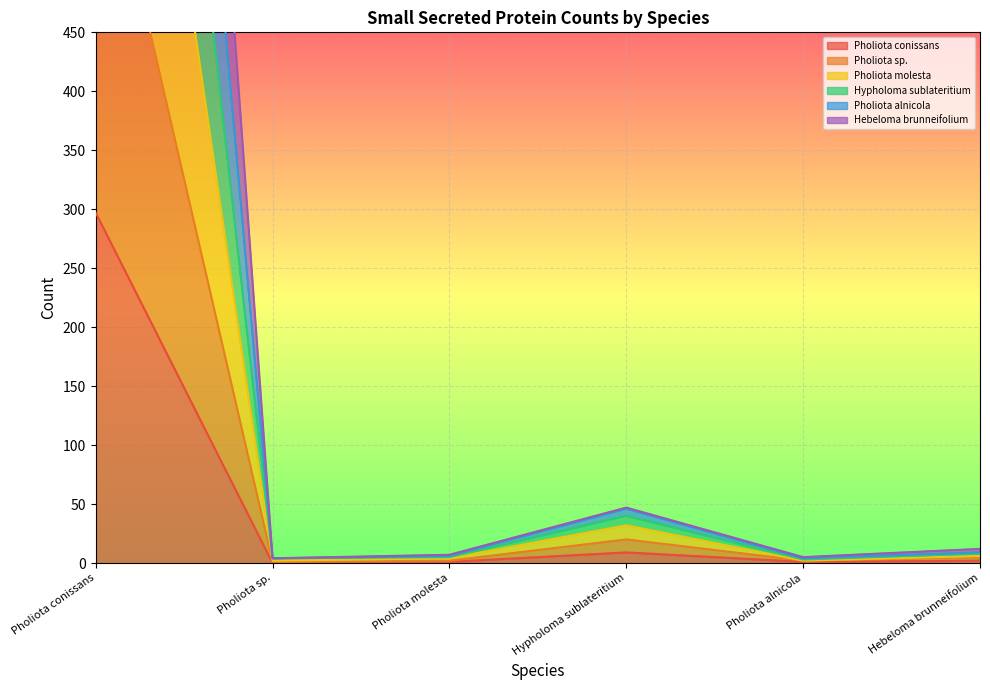

Does the chart display data point markers on the line(s)?

No